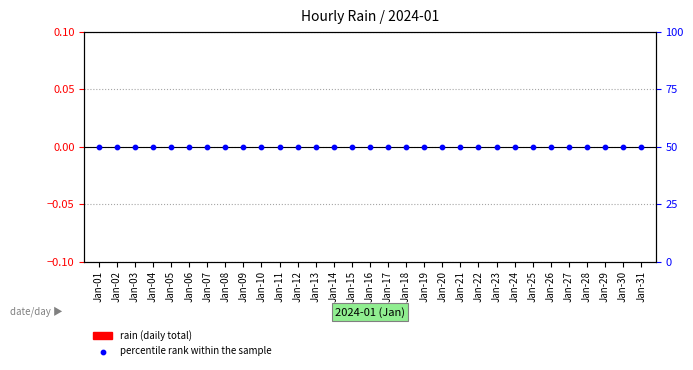

Is the value of rain (daily total) at Jan-13 greater than the value of percentile rank within the sample at Jan-10?

No